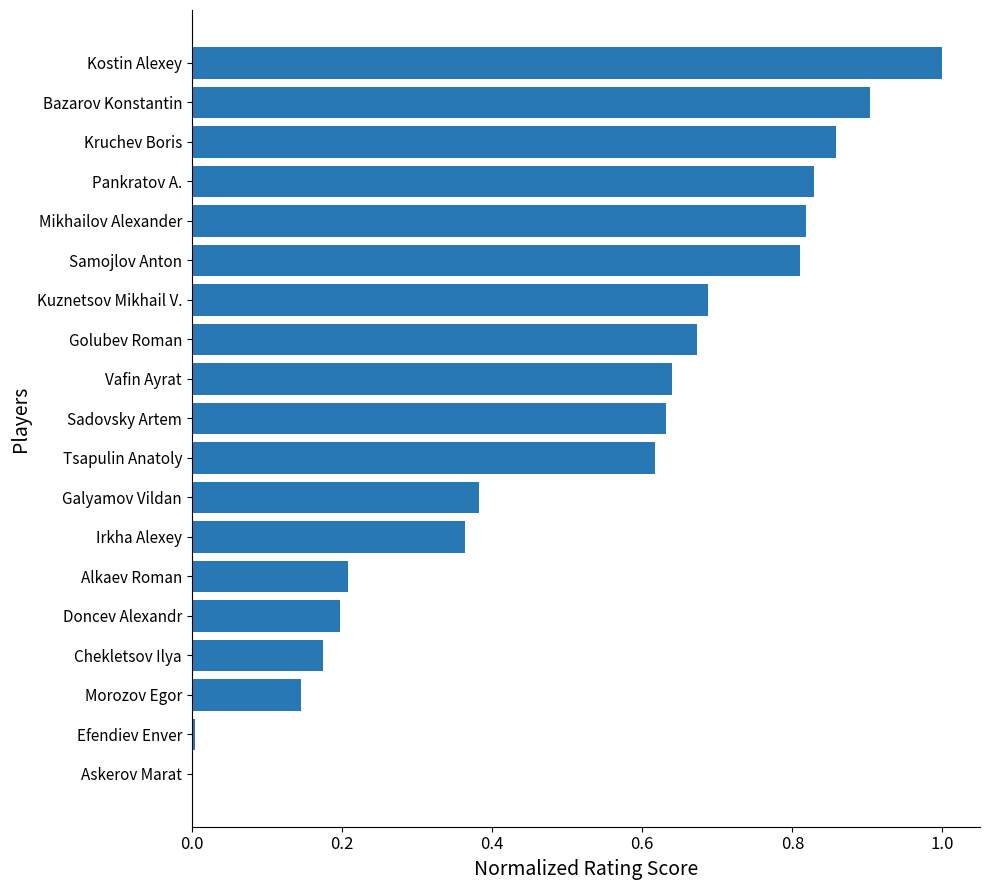

Between Mikhailov Alexander and Sadovsky Artem, which is larger?

Mikhailov Alexander